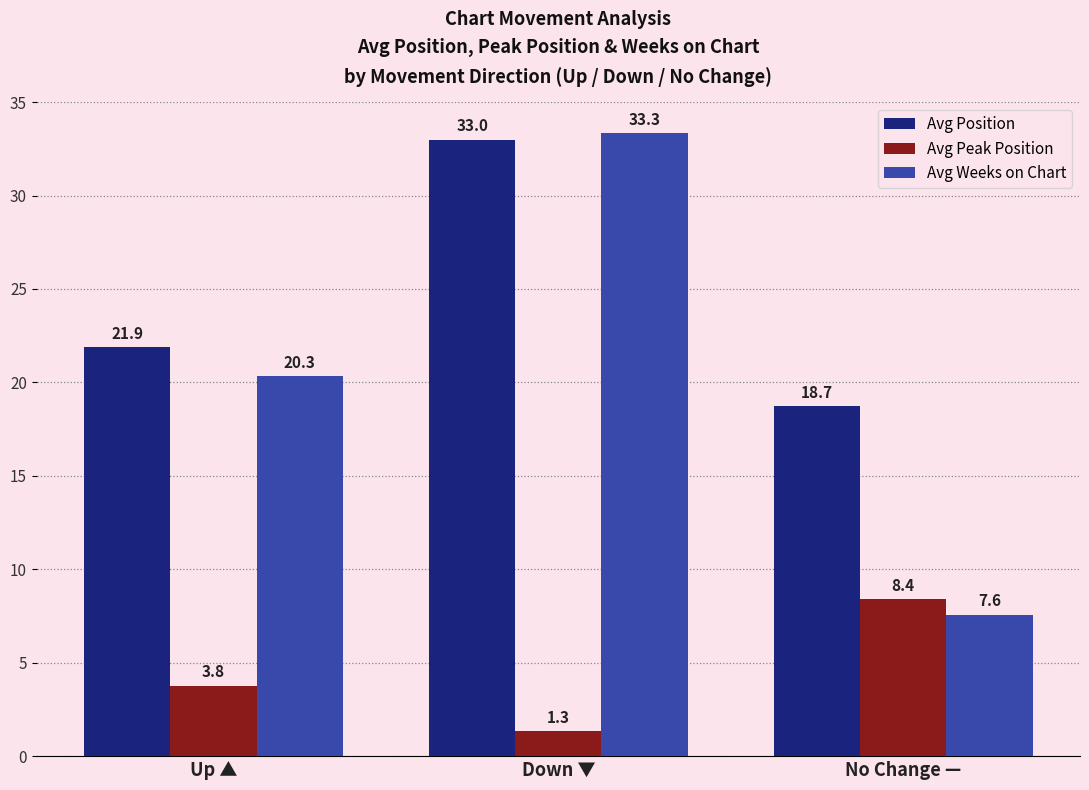

Rank the series by their maximum value, from lowest to highest.

Avg Peak Position, Avg Position, Avg Weeks on Chart